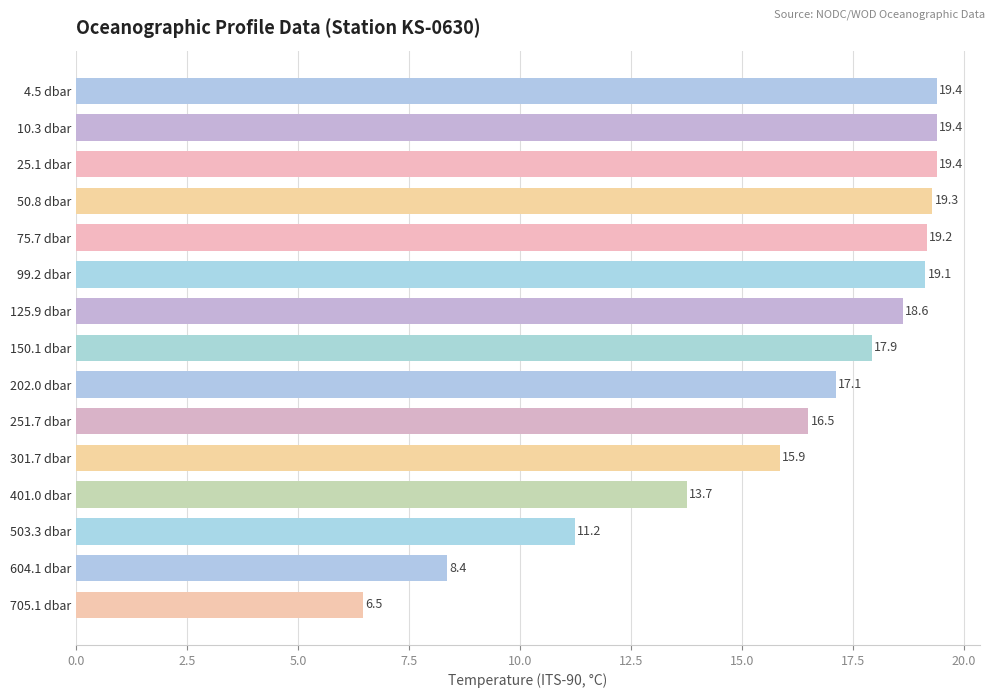

What is the maximum value shown in the chart?

19.4